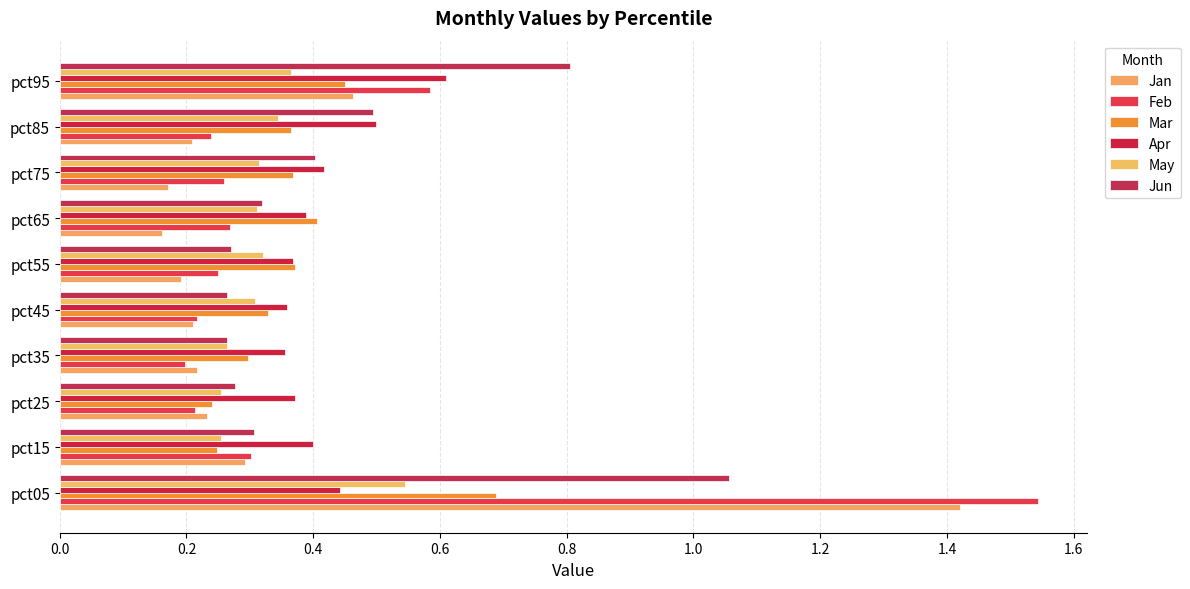

What are all the series names shown in the legend?

Jan, Feb, Mar, Apr, May, Jun